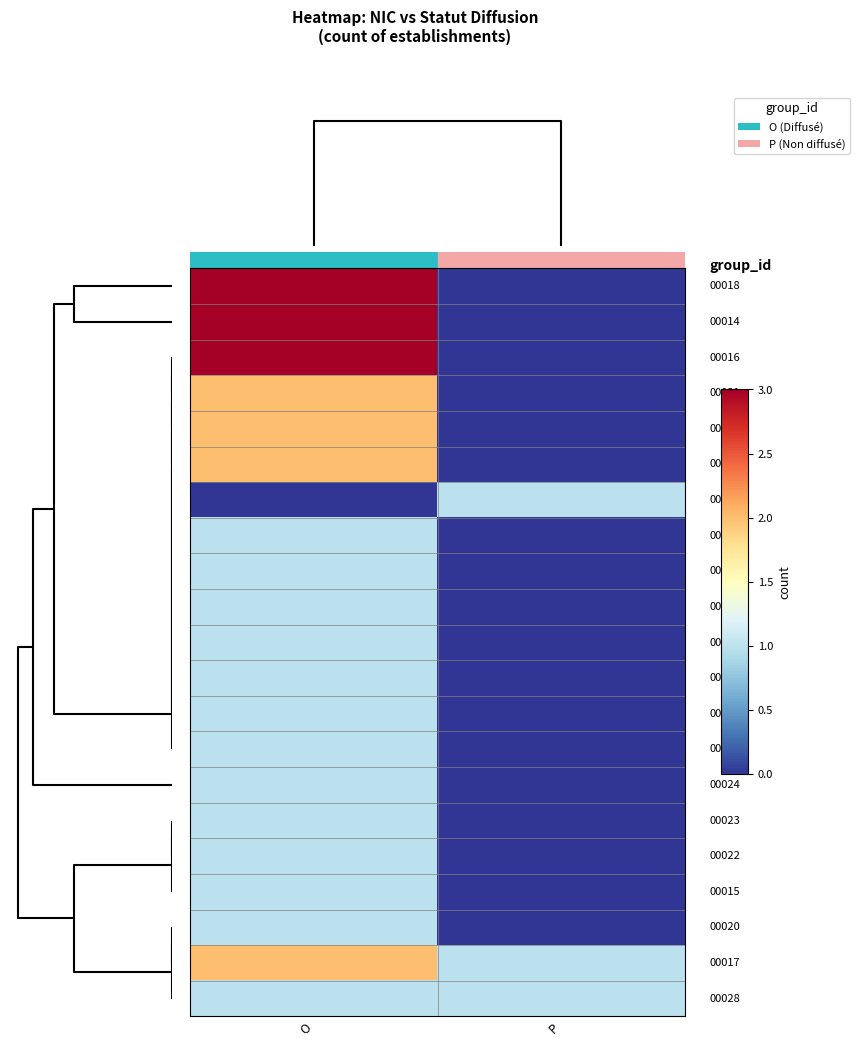

Which has a higher value, P or O?

O